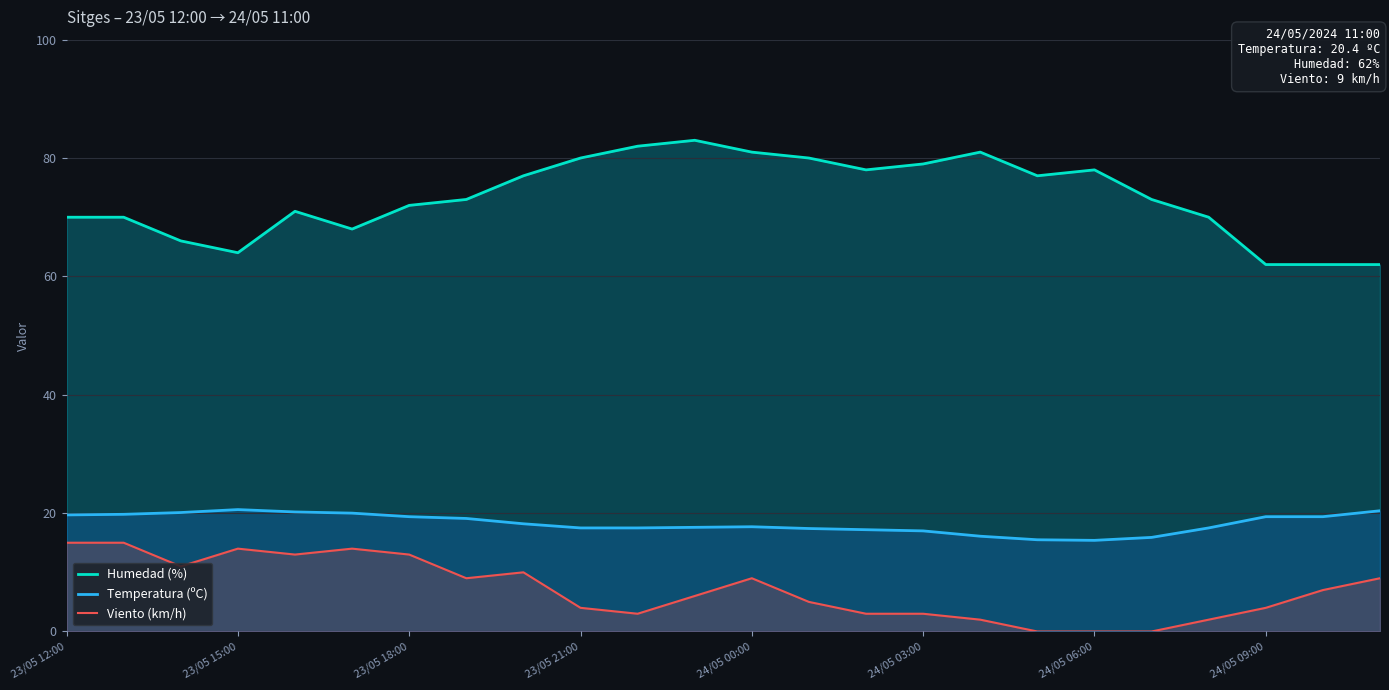

True or false: Temperatura (ºC) has a value of 7.3 at 24/05 03:00.

False